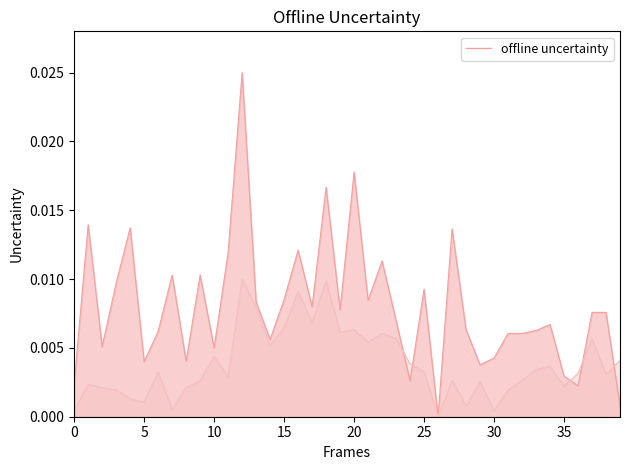

At which label is the value closest to 0?

26